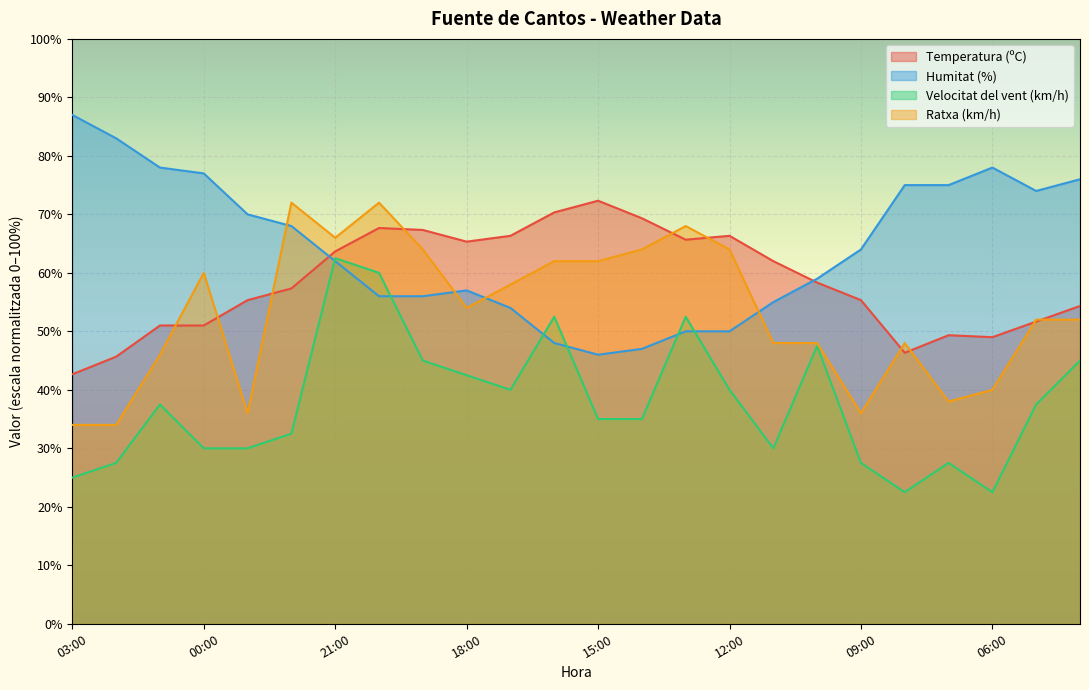

What is the label of the 9th point from the right?

12:00